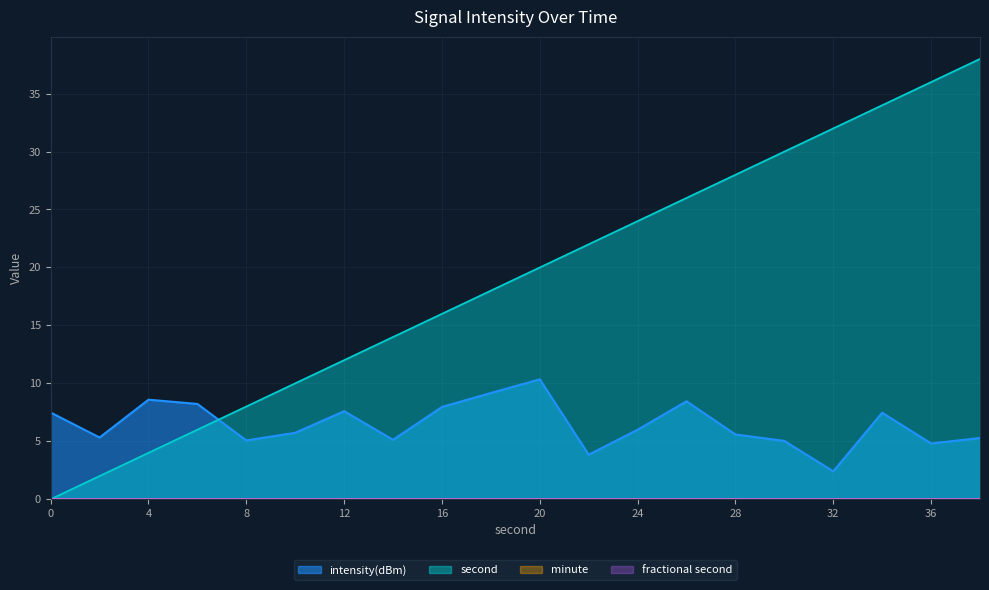

How many data points in intensity(dBm) are less than 5?

3